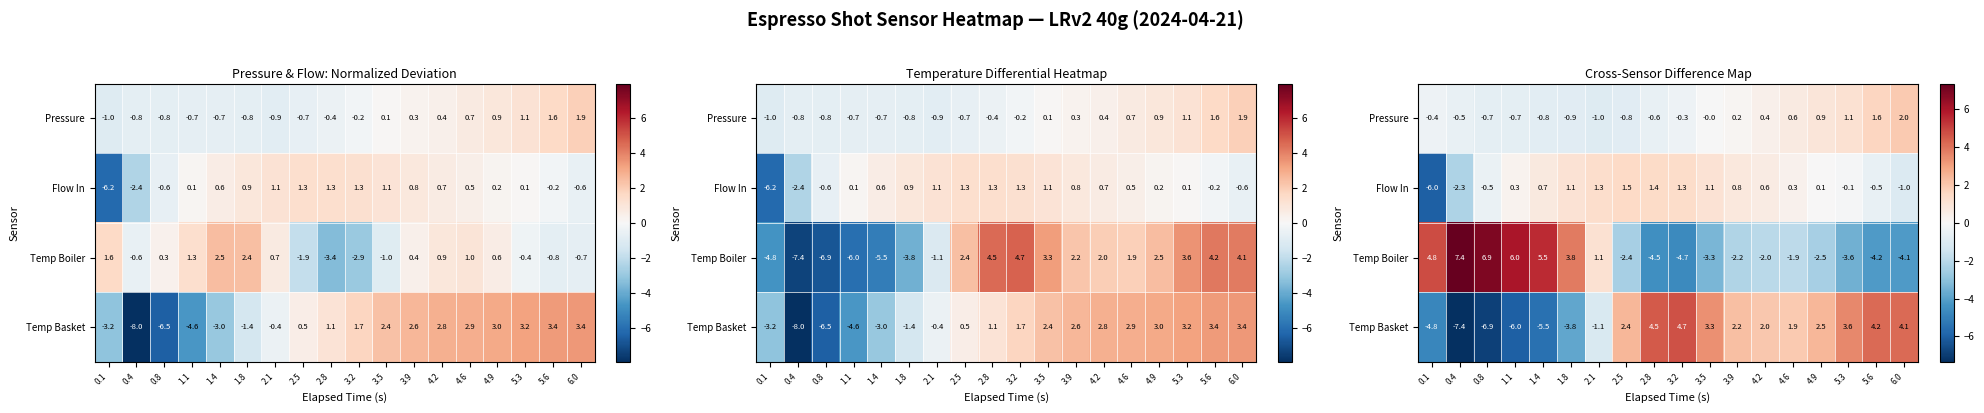

What is the difference between the second highest and second lowest values in the Pressure series?

2.5